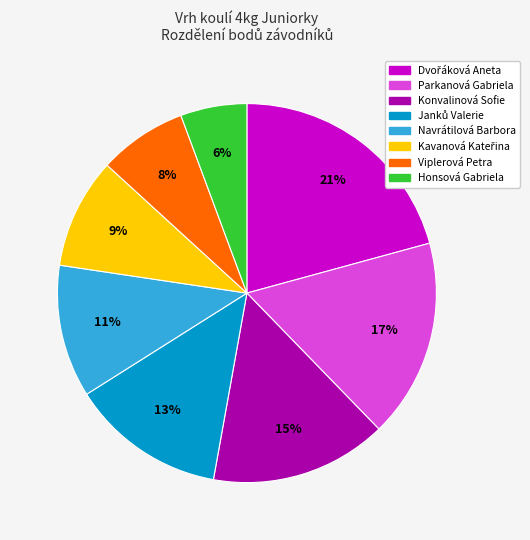

To the nearest percent, what percentage of the pie is Honsová Gabriela?

6%